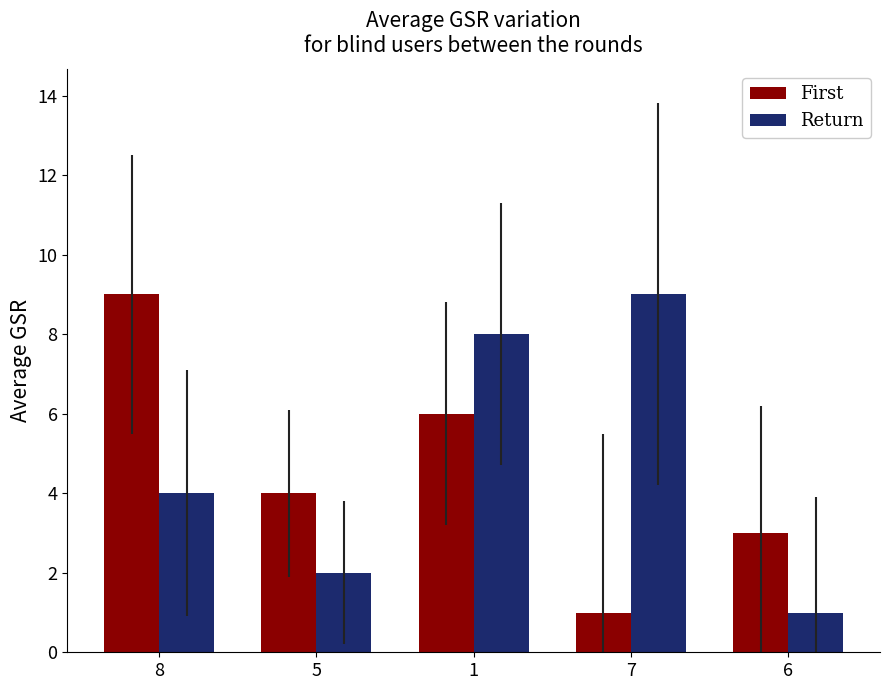

The value of First at 8 is 9. True or false?

True